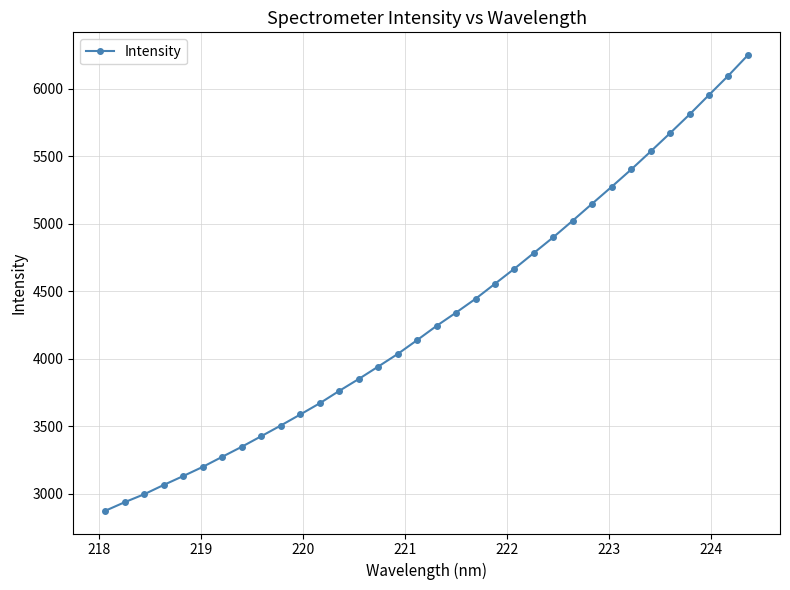

What is the value of the 34th point from the left?

6250.3